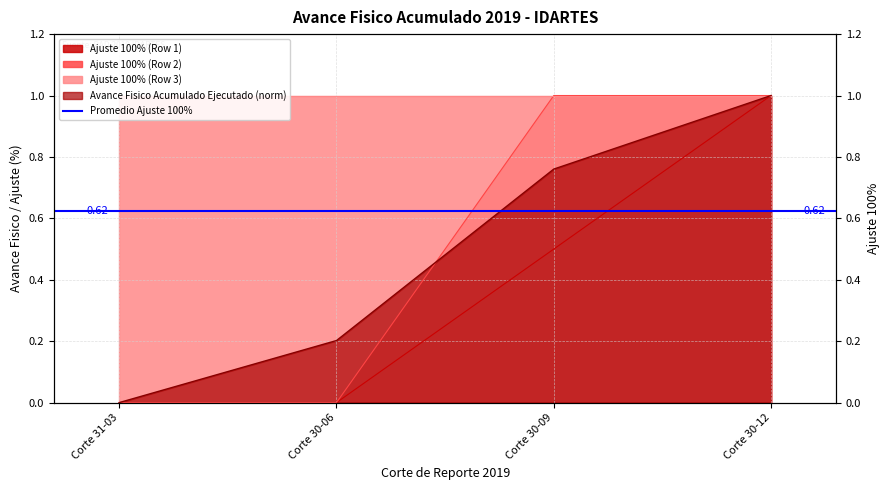

The Avance Fisico Acumulado Ejecutado series shows 1.3 at Corte 30-09. True or false?

False